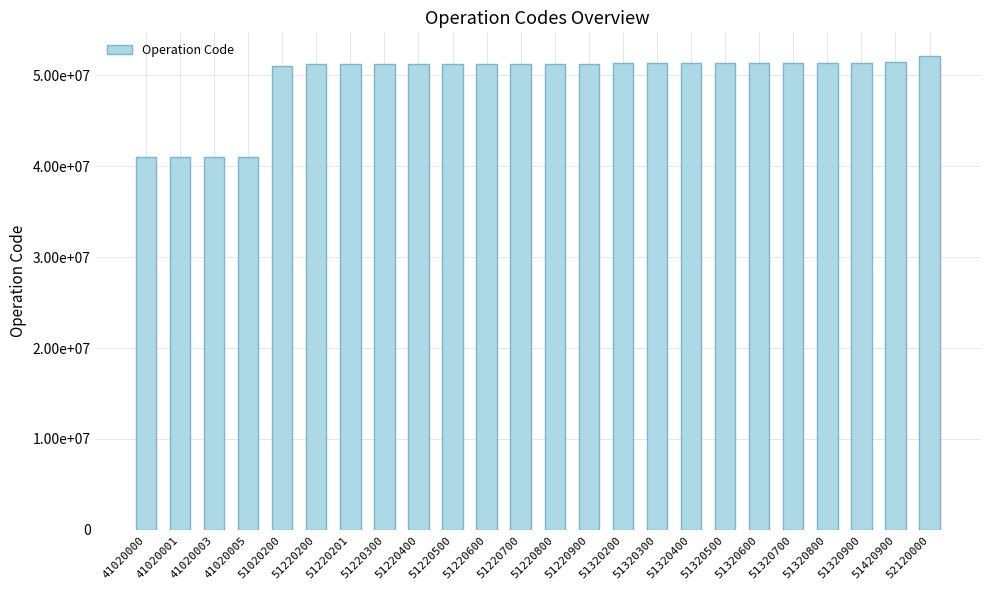

What is the difference between the values at 51220600 and 51220800?

200